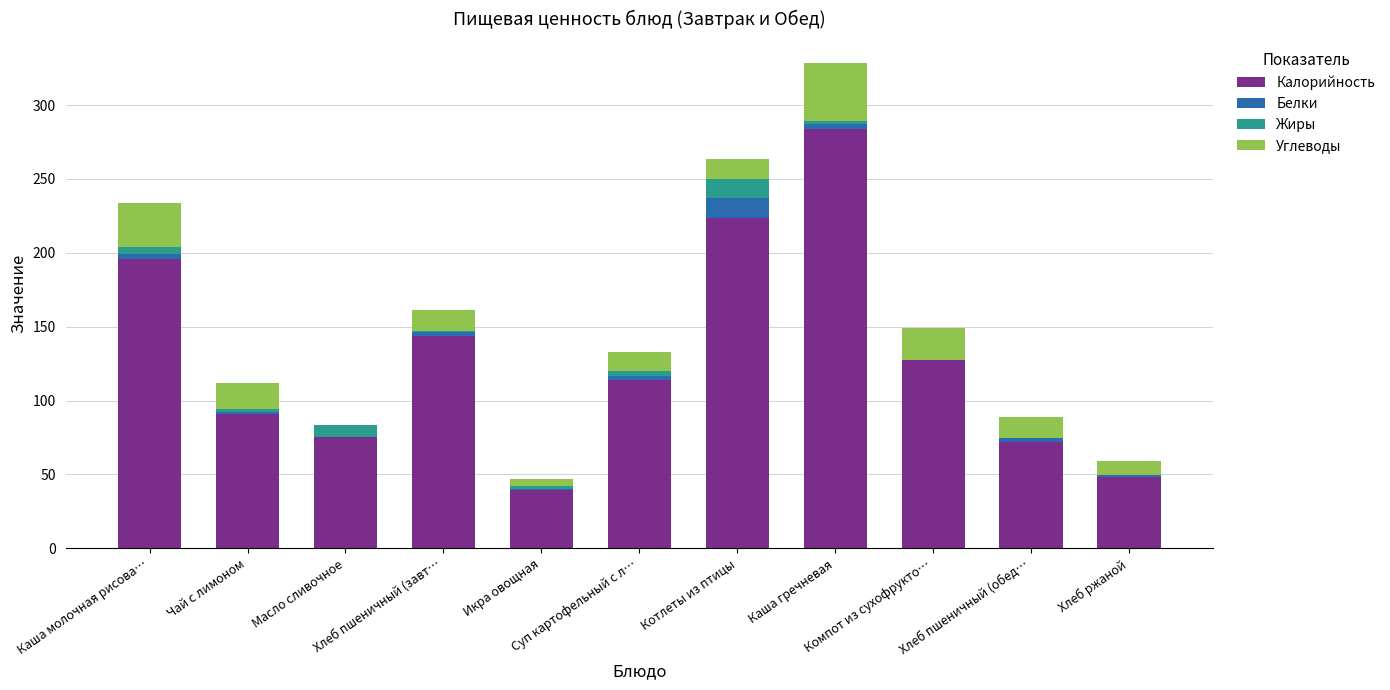

True or false: Белки has a value of 9.4 at Котлеты из птицы.

False